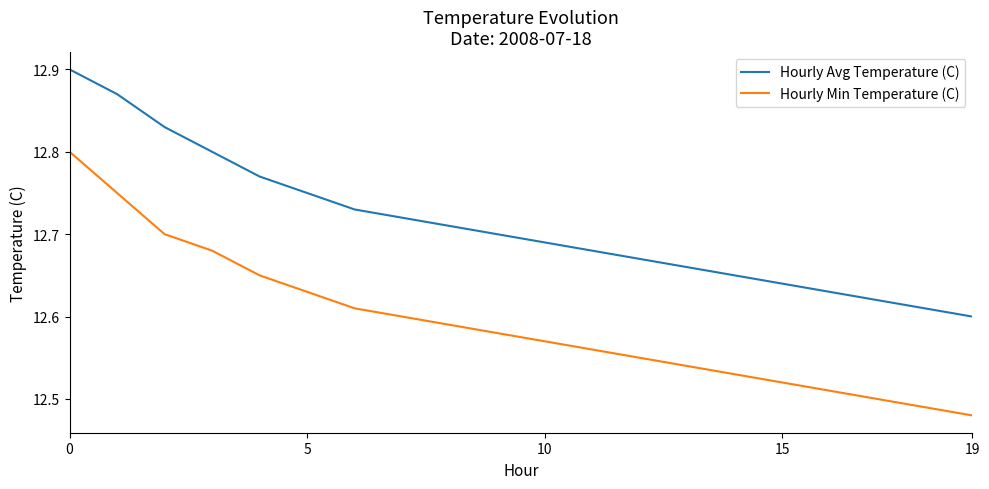

Which series has the largest total across all categories?

Hourly Avg Temperature (C)